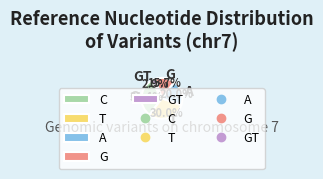

Approximately how many times larger is the value at G compared to C?

0.5